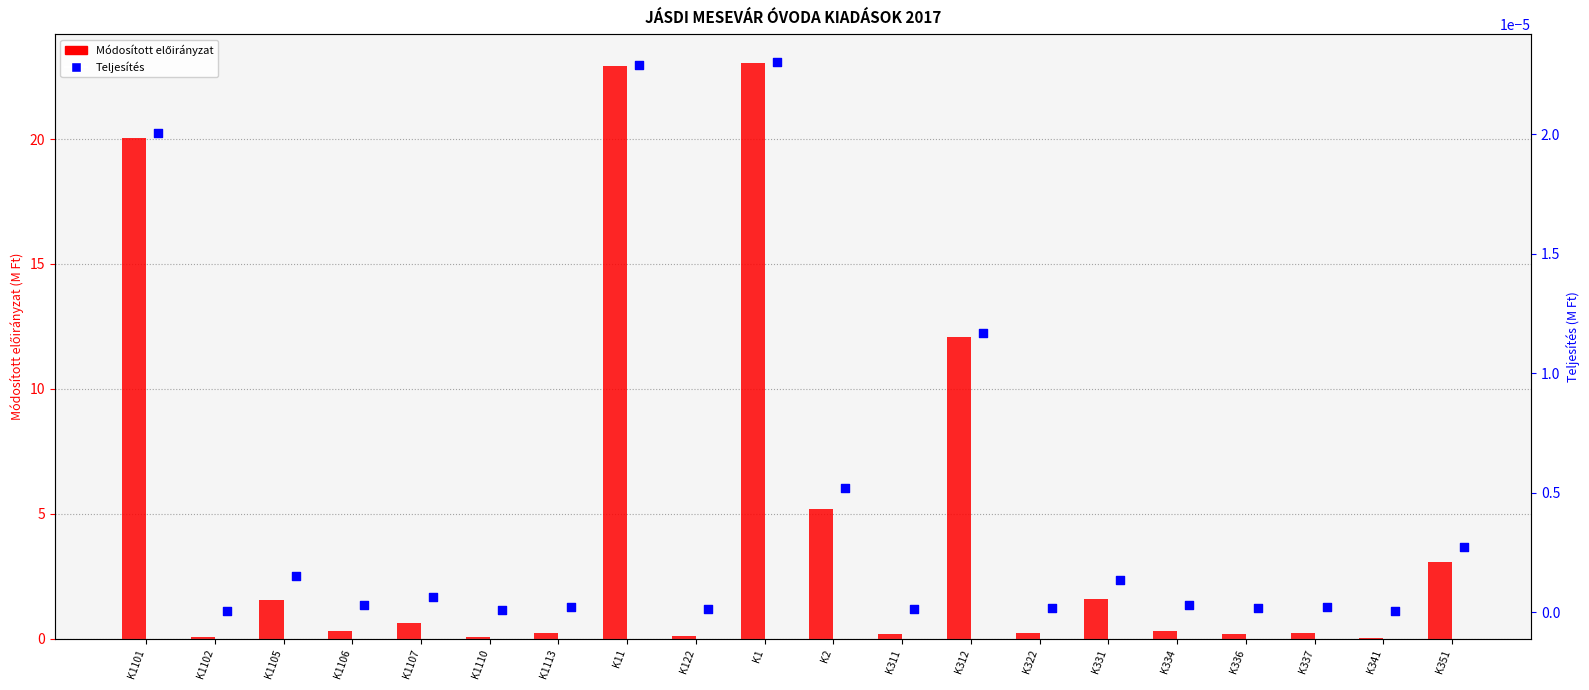

At which category is the sum across all series the highest?

K1